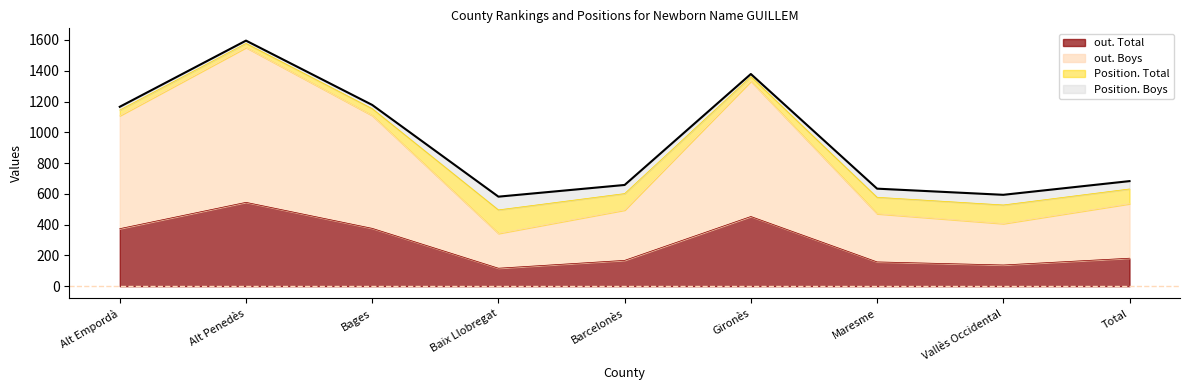

What is the label of the 7th point from the left?

Maresme